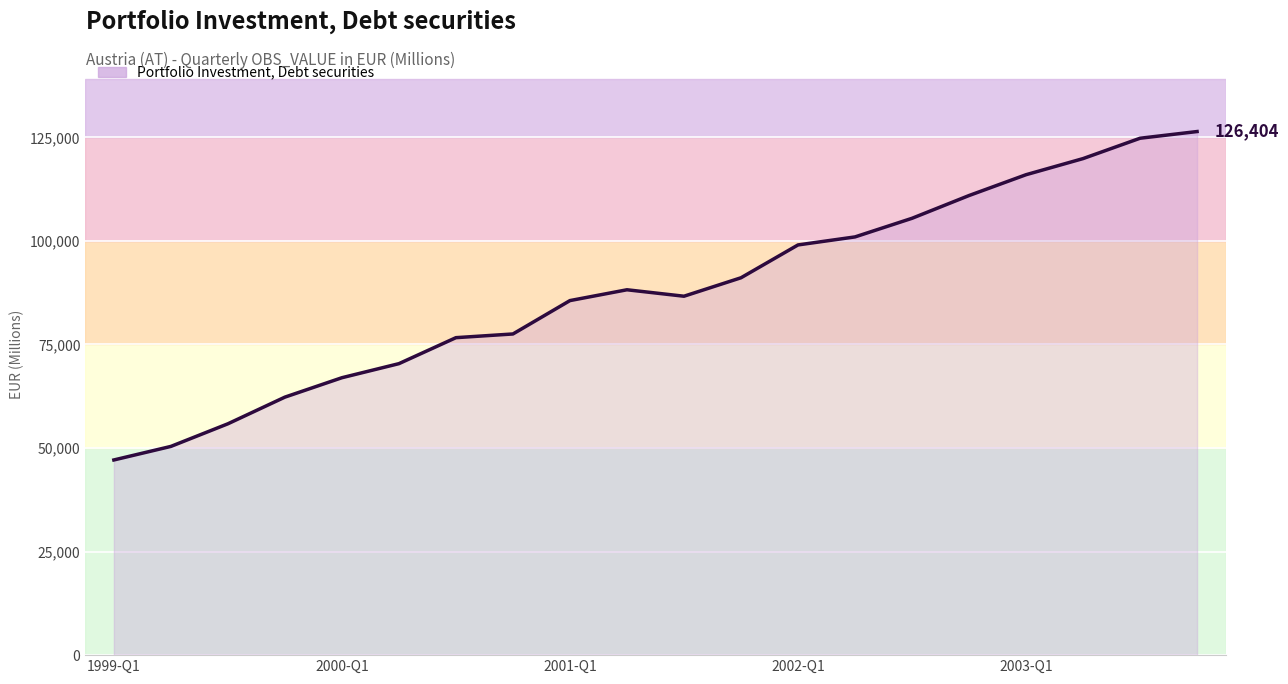

What is the difference between the maximum and minimum values?

79286